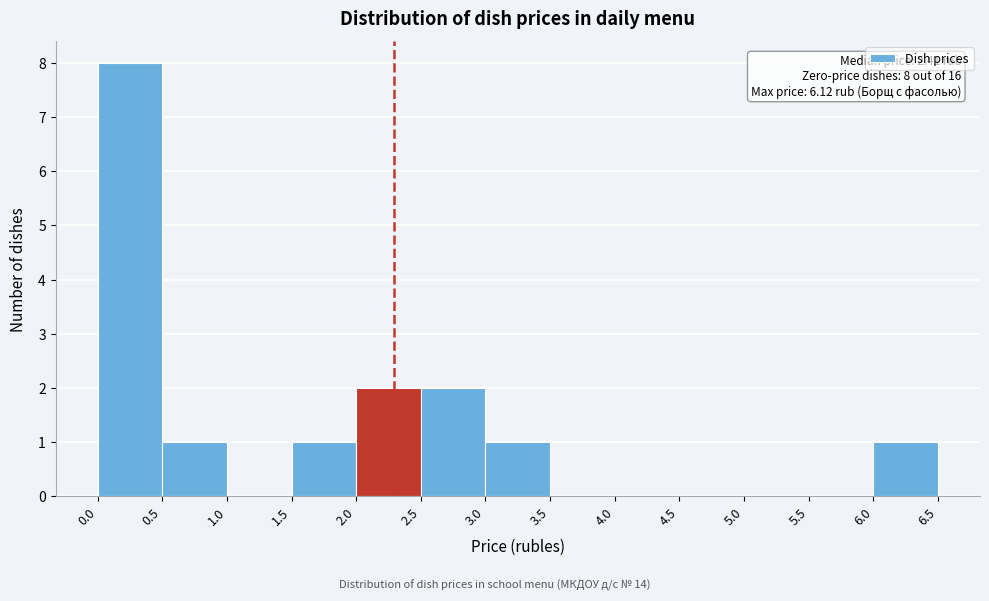

Over which range of the x-axis is the bar tallest?

0.0 to 0.5